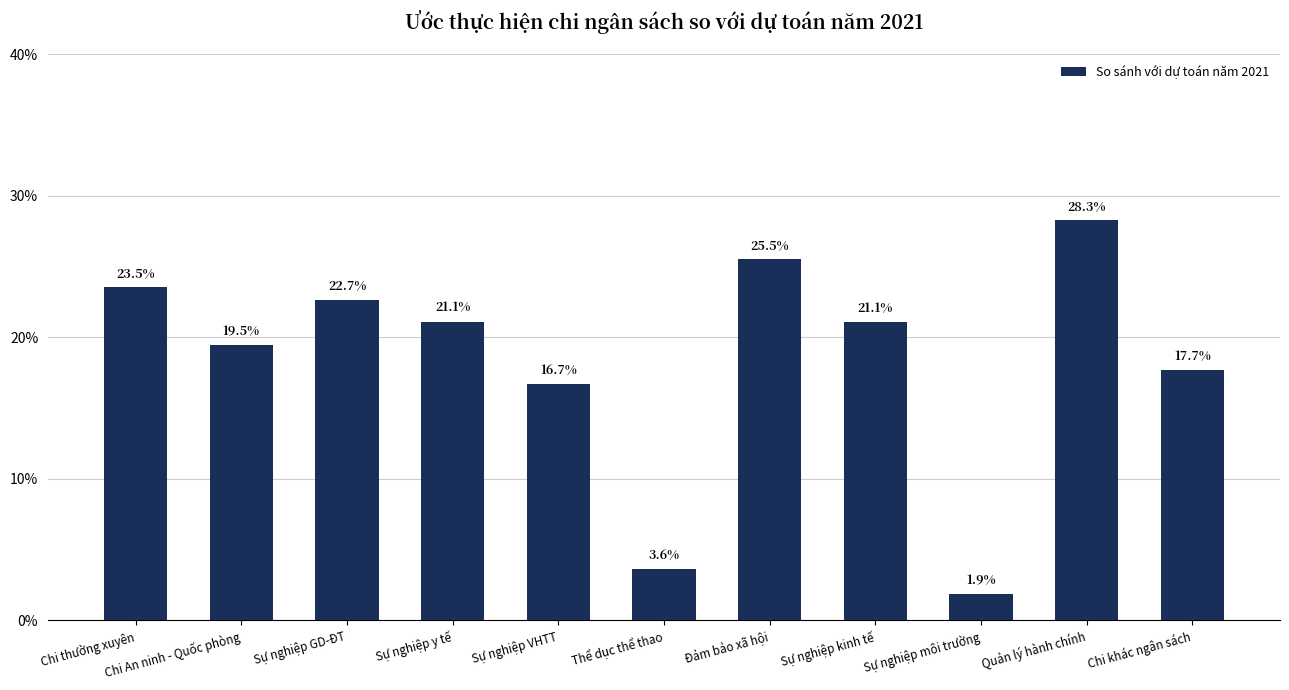

Are the bars horizontal?

No